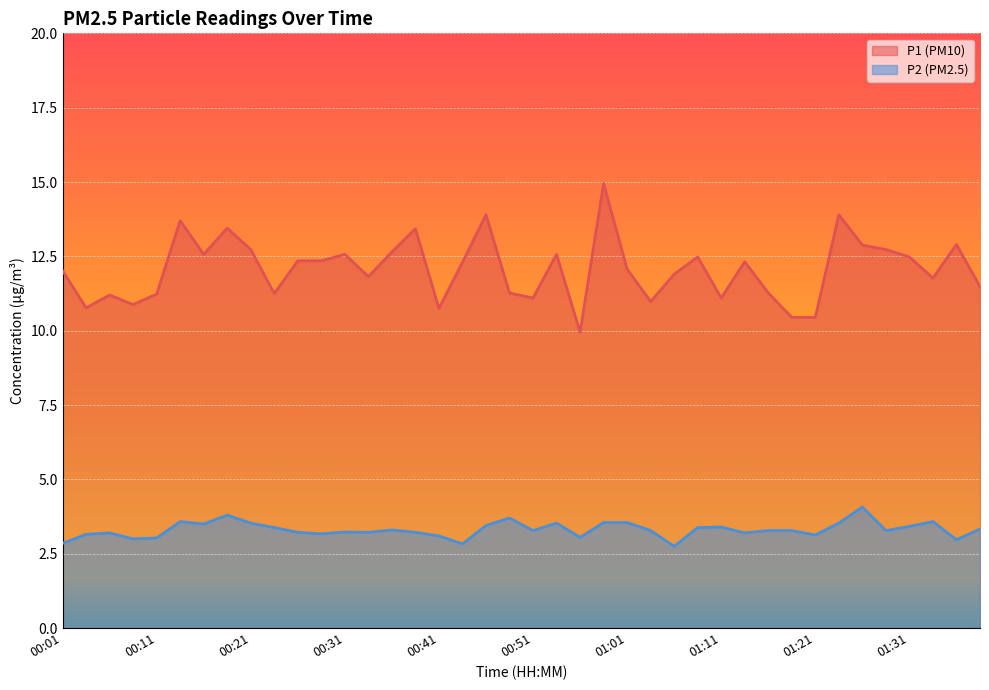

In P1, how many points are higher than both neighbors (excluding endpoints)?

12